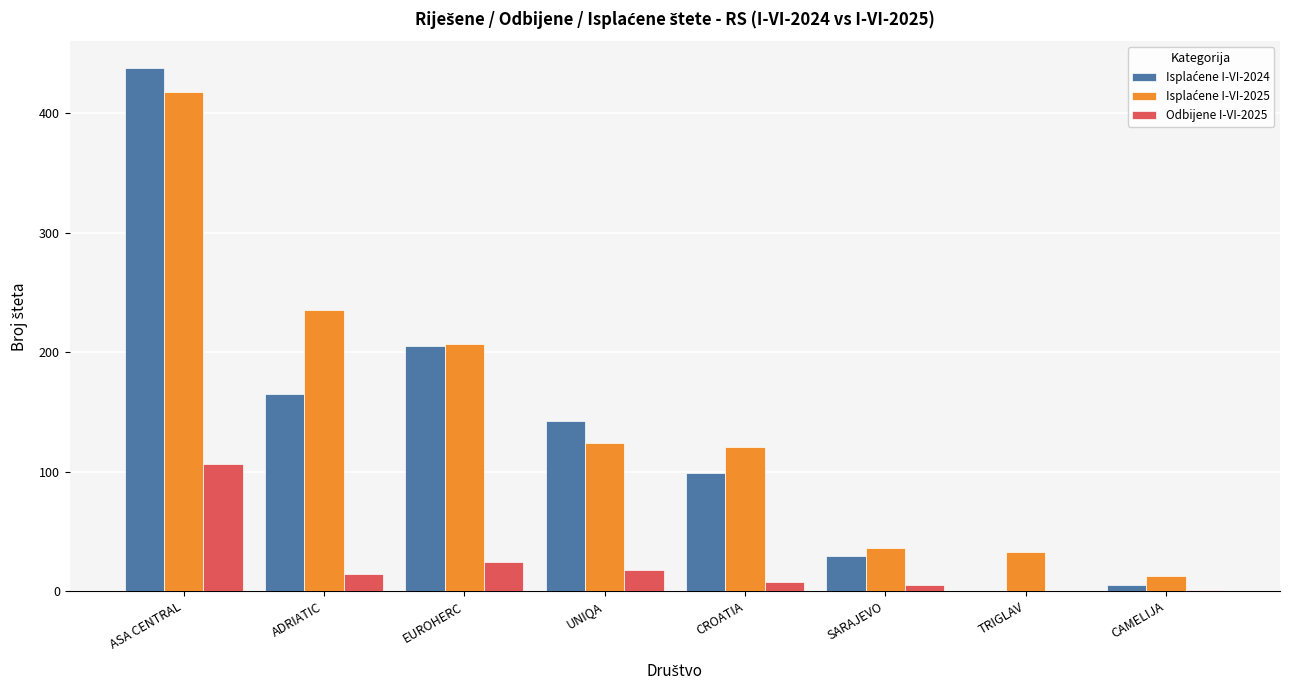

Where is Odbijene I-VI-2025 nearest to the value 53?

EUROHERC